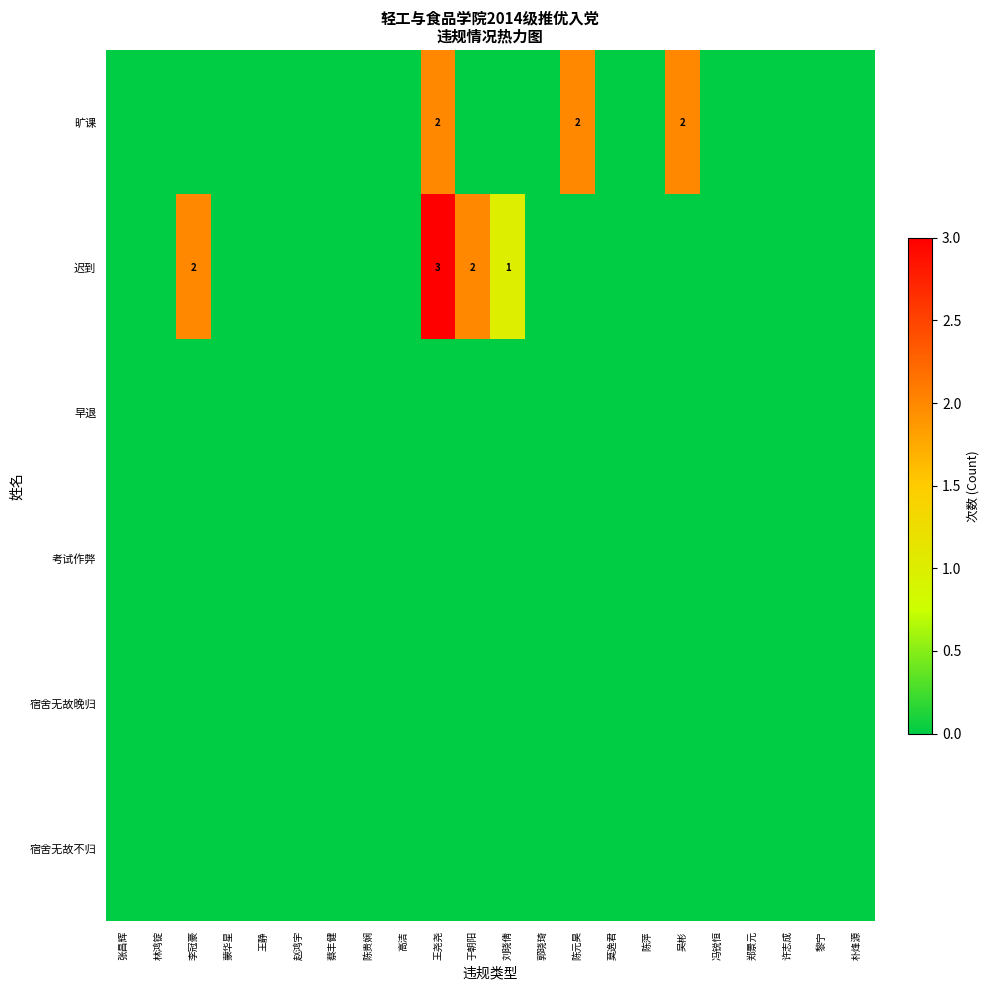

Is it true that 旷课 equals 3 at 王尧尧?

False